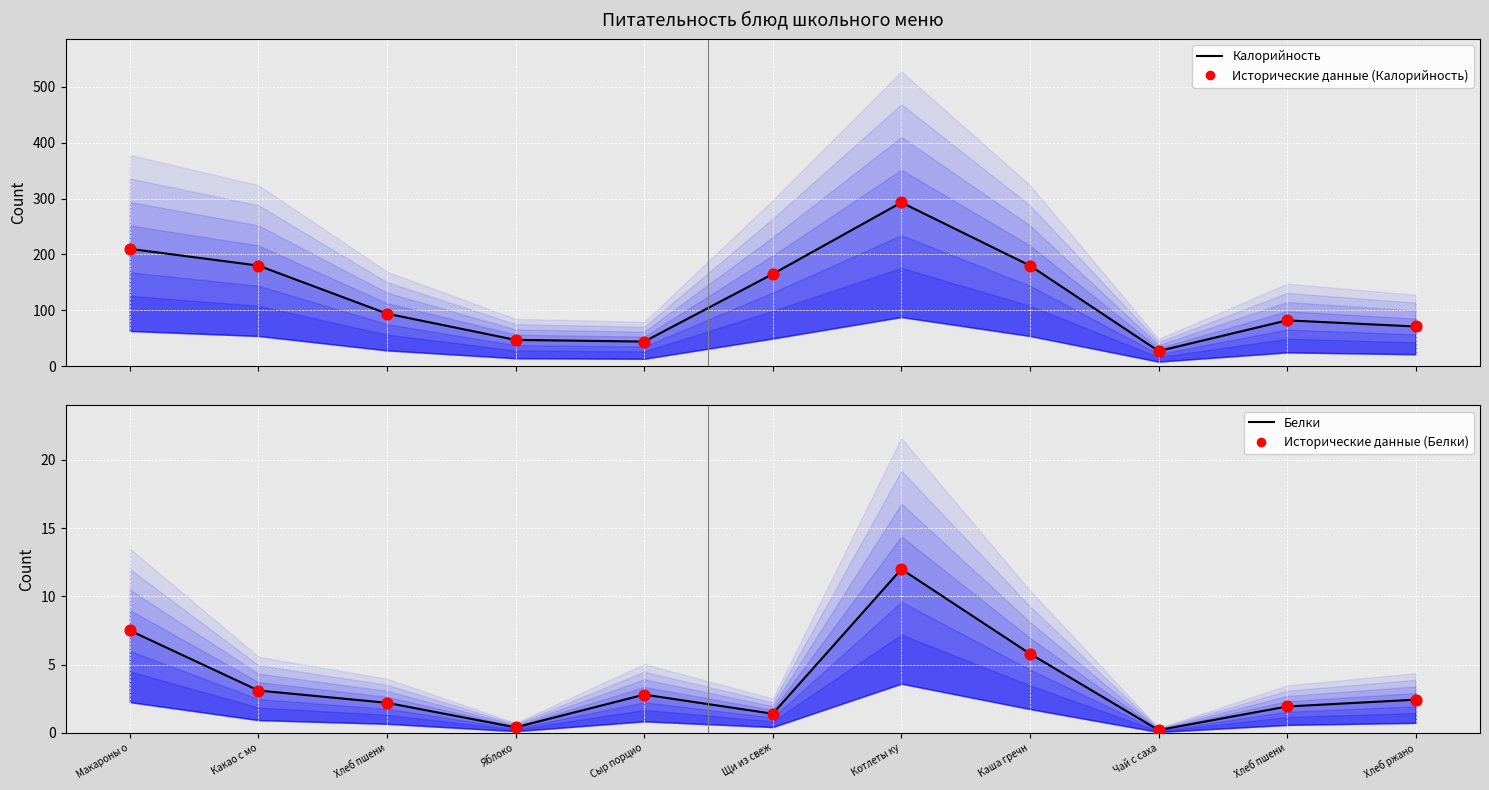

At which category is the sum across all series the highest?

Котлеты ку